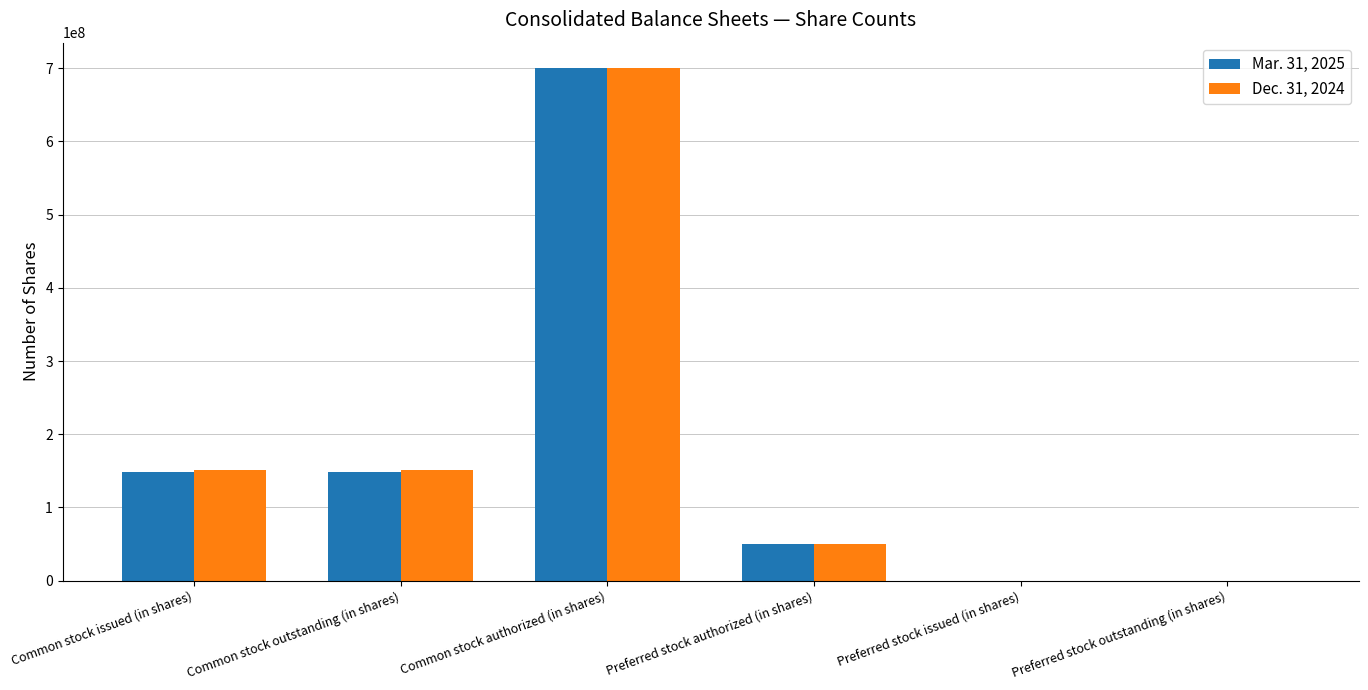

How many groups of bars are there?

6